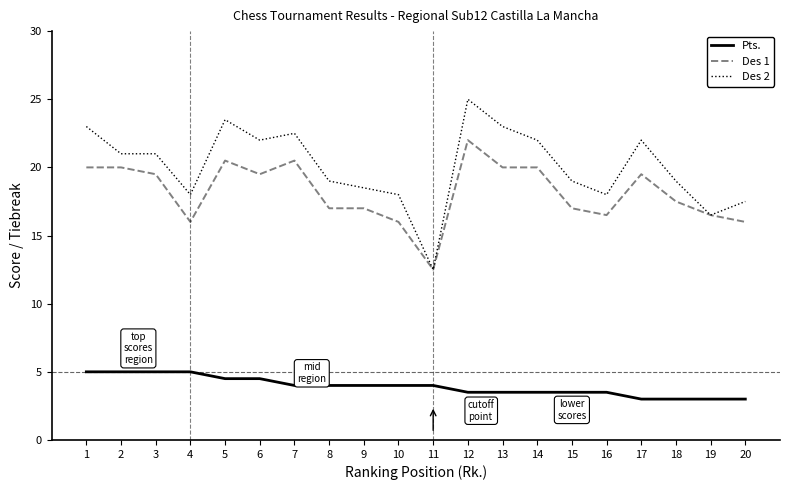

The Des 1 series shows 16.0 at 10. True or false?

True